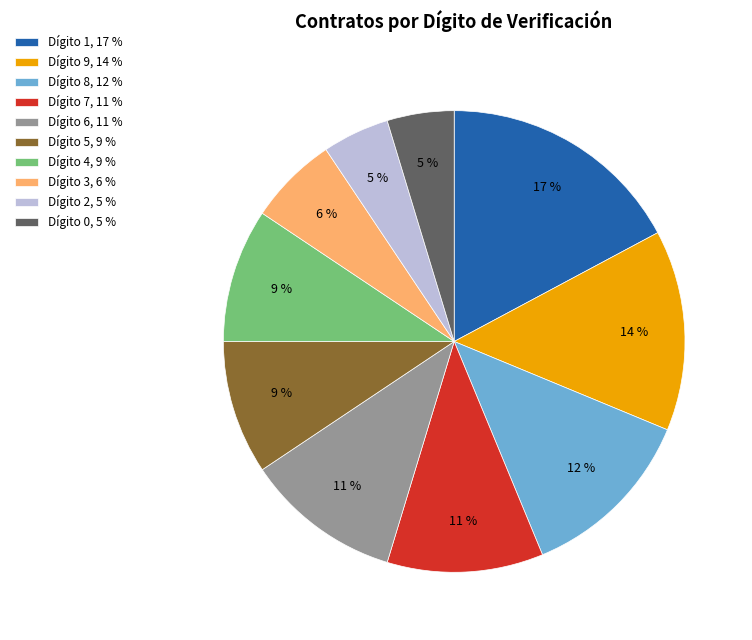

Does any single category account for the majority?

No